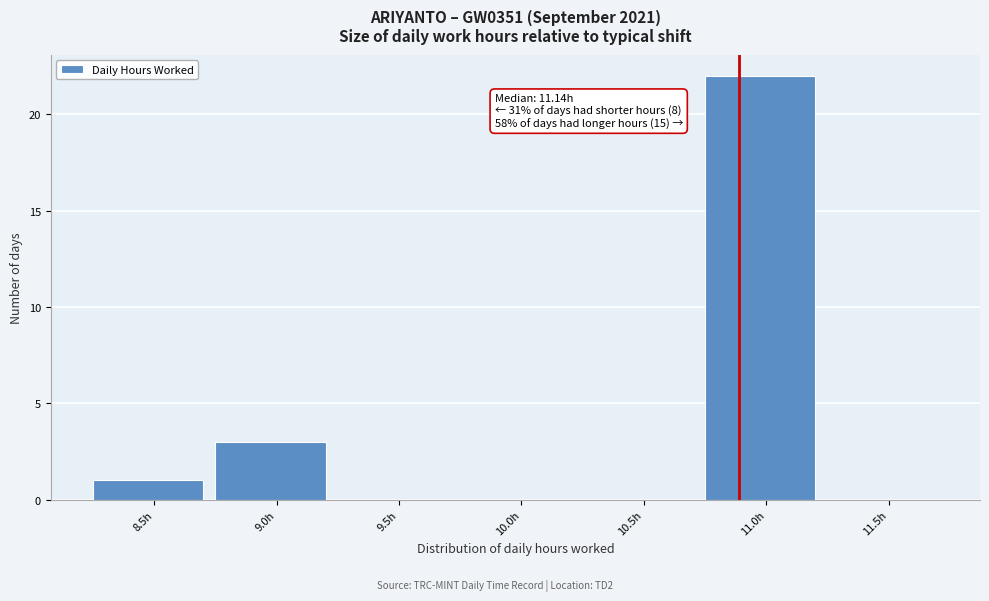

Reading left to right, list all the values displayed in this chart.

8.5h=1	9.0h=3	9.5h=0	10.0h=0	10.5h=0	11.0h=22	11.5h=0